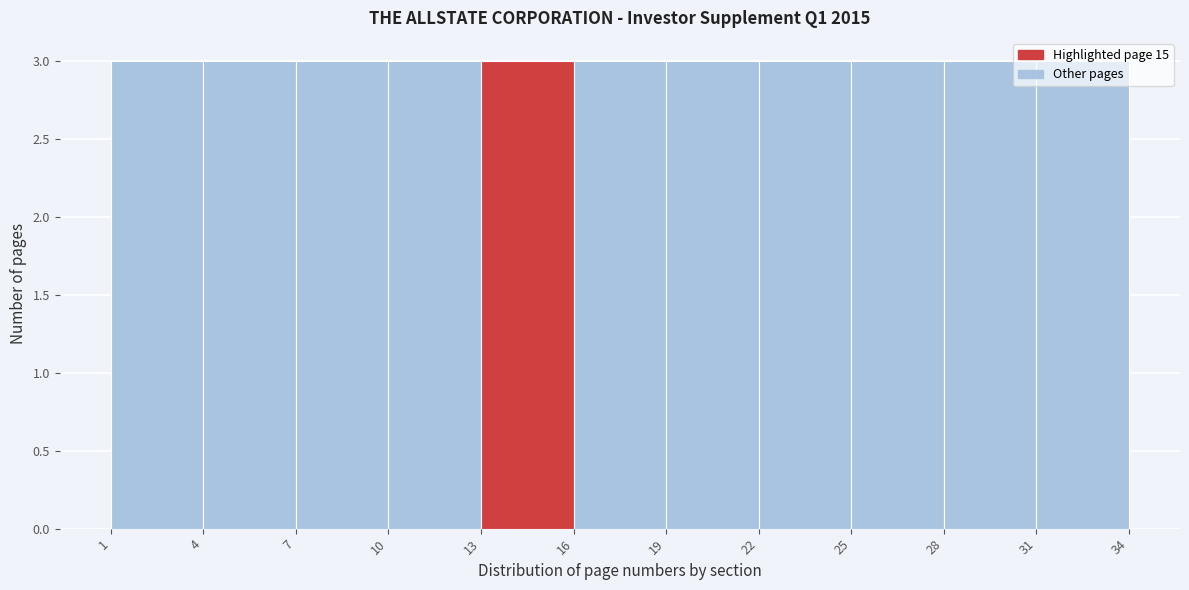

Reading left to right, list every bar in this chart as the range it spans on the x-axis followed by its height. The values are not printed on the chart, so give them approximately, as read against the axis.

1 to 4: 3
4 to 7: 3
7 to 10: 3
10 to 13: 3
13 to 16: 3
16 to 19: 3
19 to 22: 3
22 to 25: 3
25 to 28: 3
28 to 31: 3
31 to 34: 3